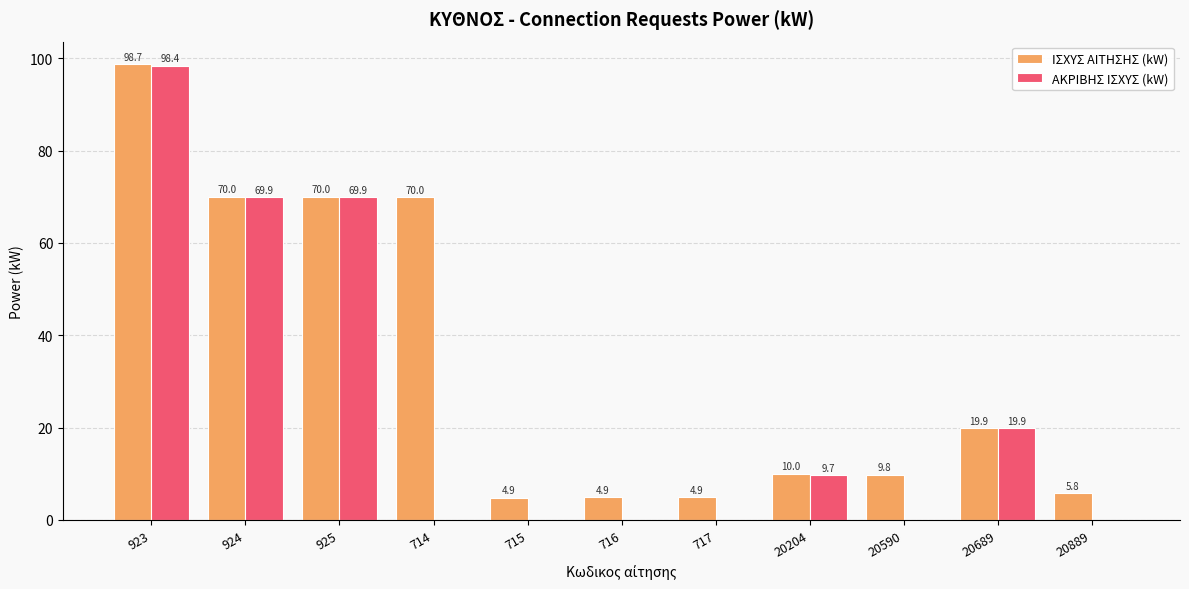

The value of ΑΚΡΙΒΗΣ ΙΣΧΥΣ (kW) at 20689 is 29.4. True or false?

False